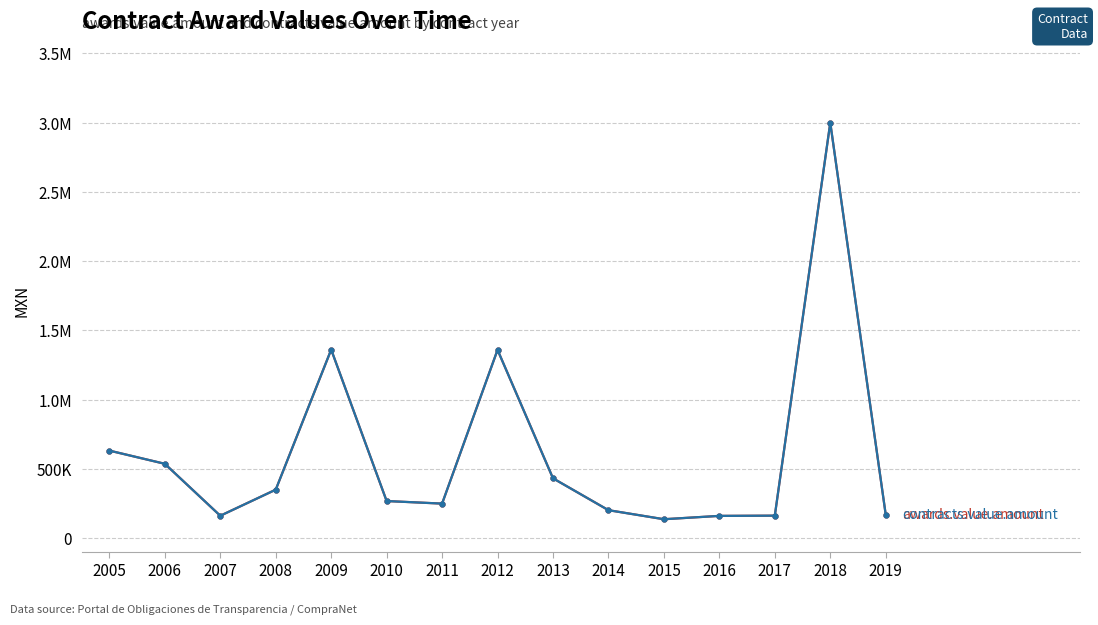

Is this an area chart (filled region under the line)?

No